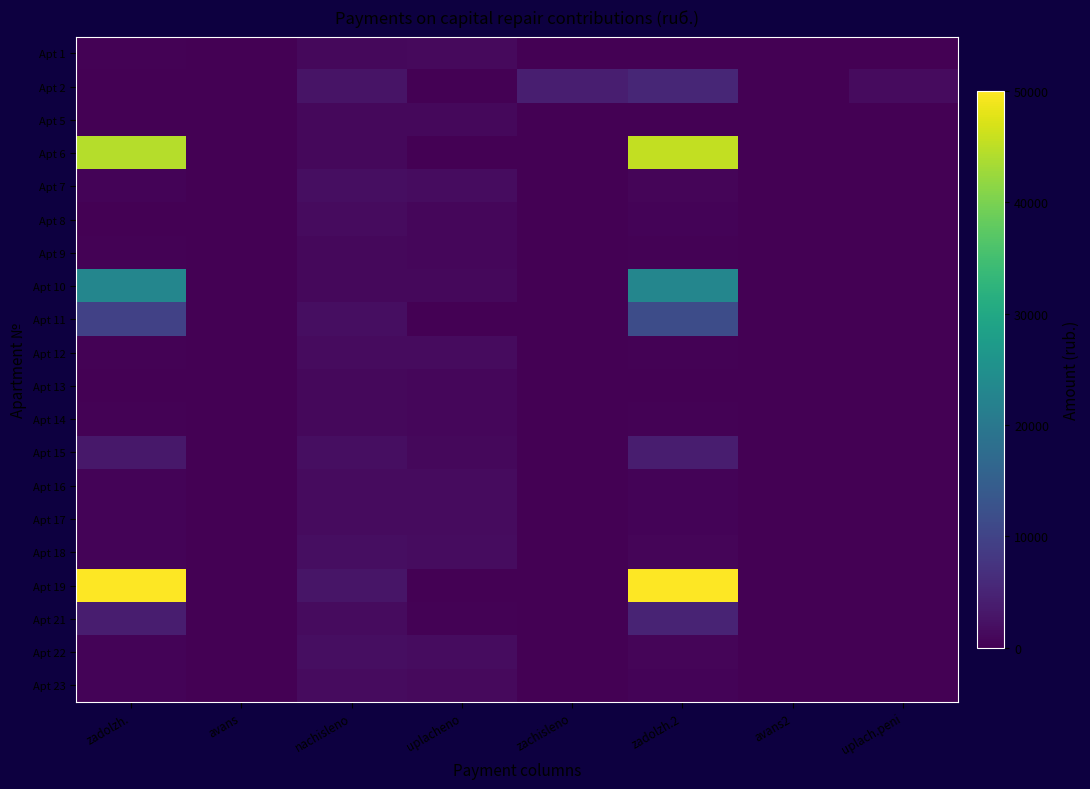

Between avans and avans2, which is larger?

avans